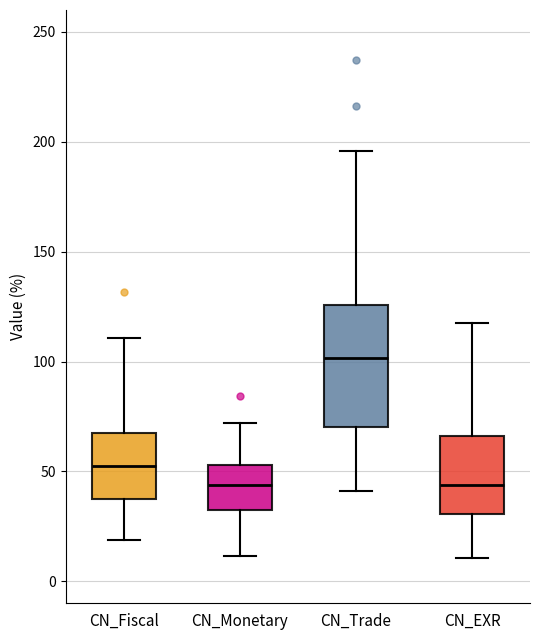

Reading left to right, transcribe this box plot: for each box, give where its median line is, the range the box spans, and where its two whiskers end, as read against the y-axis. The values are not printed on the chart, so give them approximately, as read against the axis.

CN_Fiscal: median 50, box 40 to 70, whiskers 20 to 110
CN_Monetary: median 45, box 35 to 55, whiskers 10 to 70
CN_Trade: median 100, box 70 to 125, whiskers 40 to 195
CN_EXR: median 45, box 30 to 65, whiskers 10 to 115